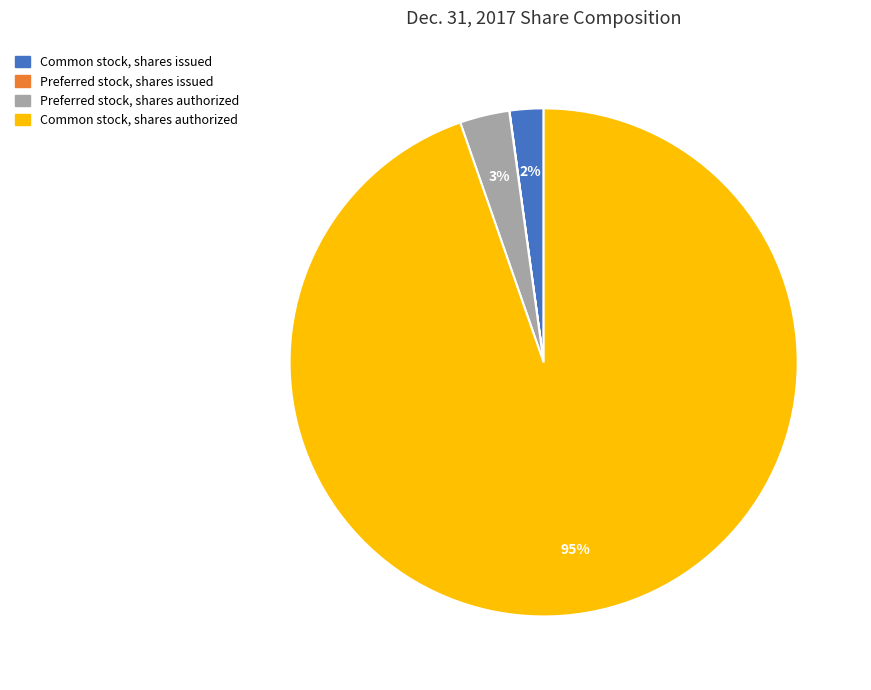

Is there any slice that represents more than half of the pie?

Yes